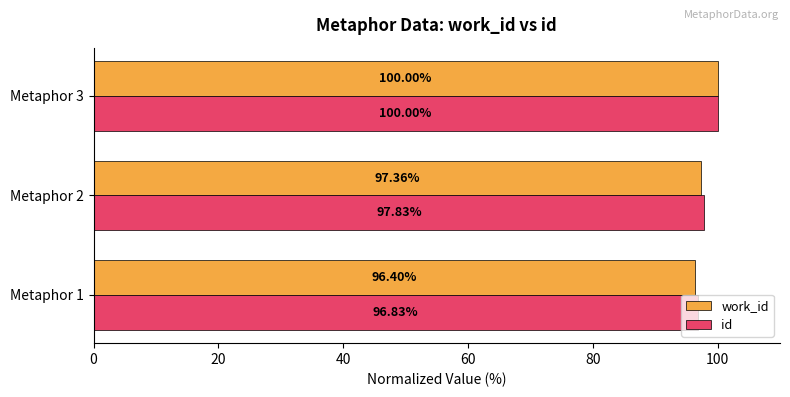

Which series has the largest total across all categories?

id